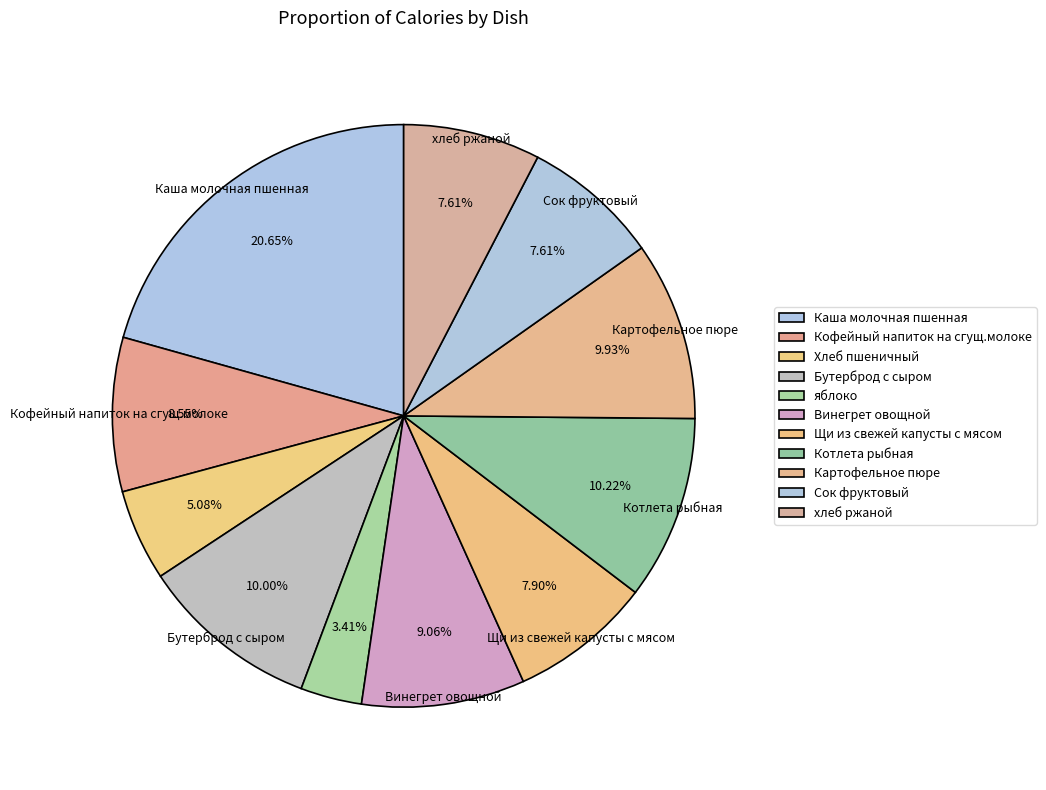

Is it true that Хлеб пшеничный is 13% of the pie?

False